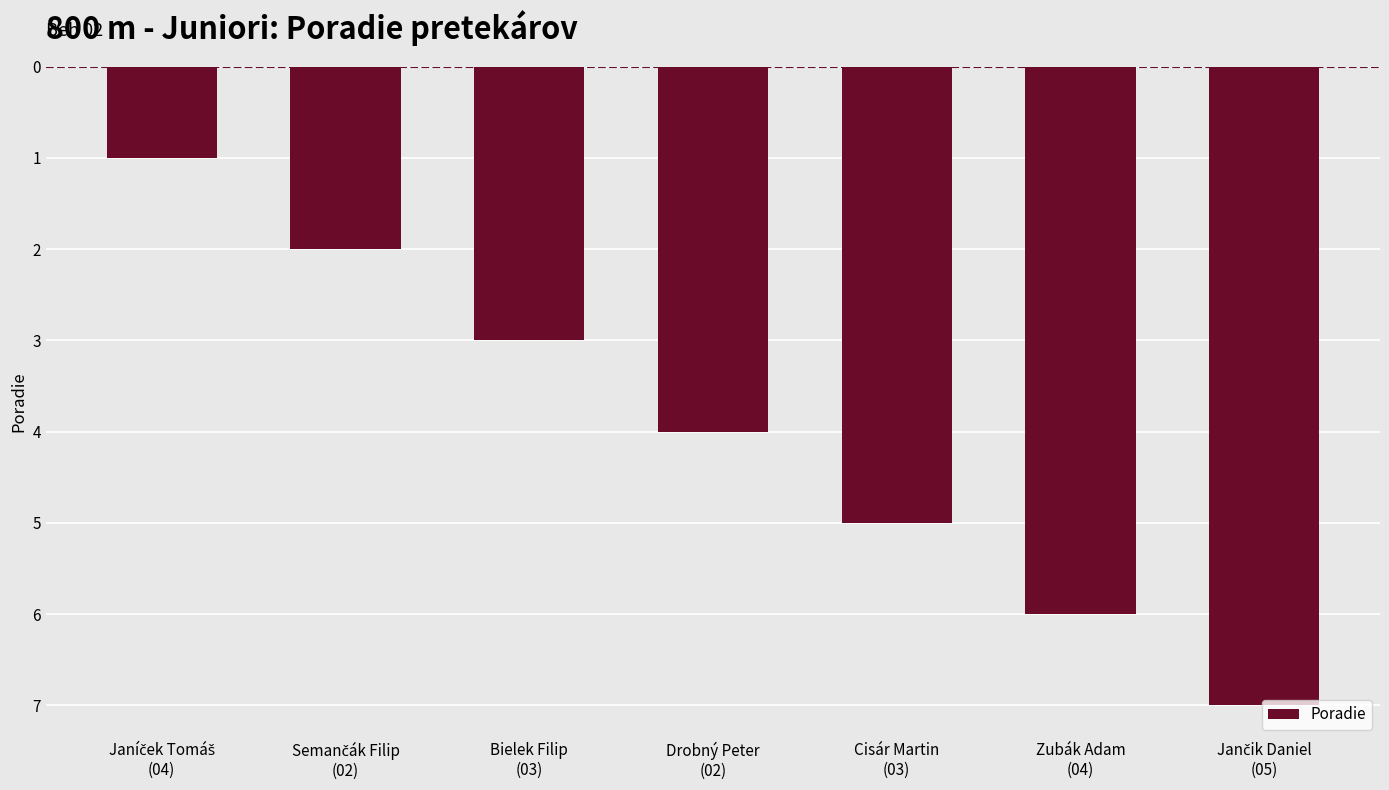

What is the difference between the maximum and minimum values?

6